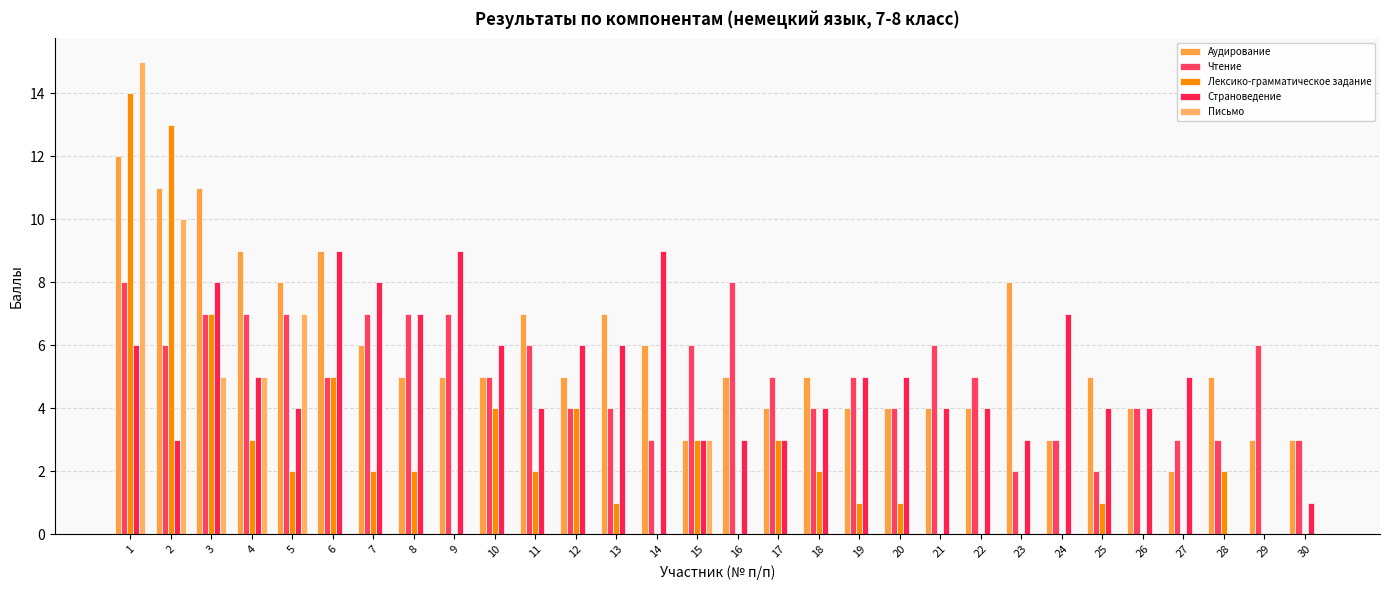

Are the bars horizontal?

No